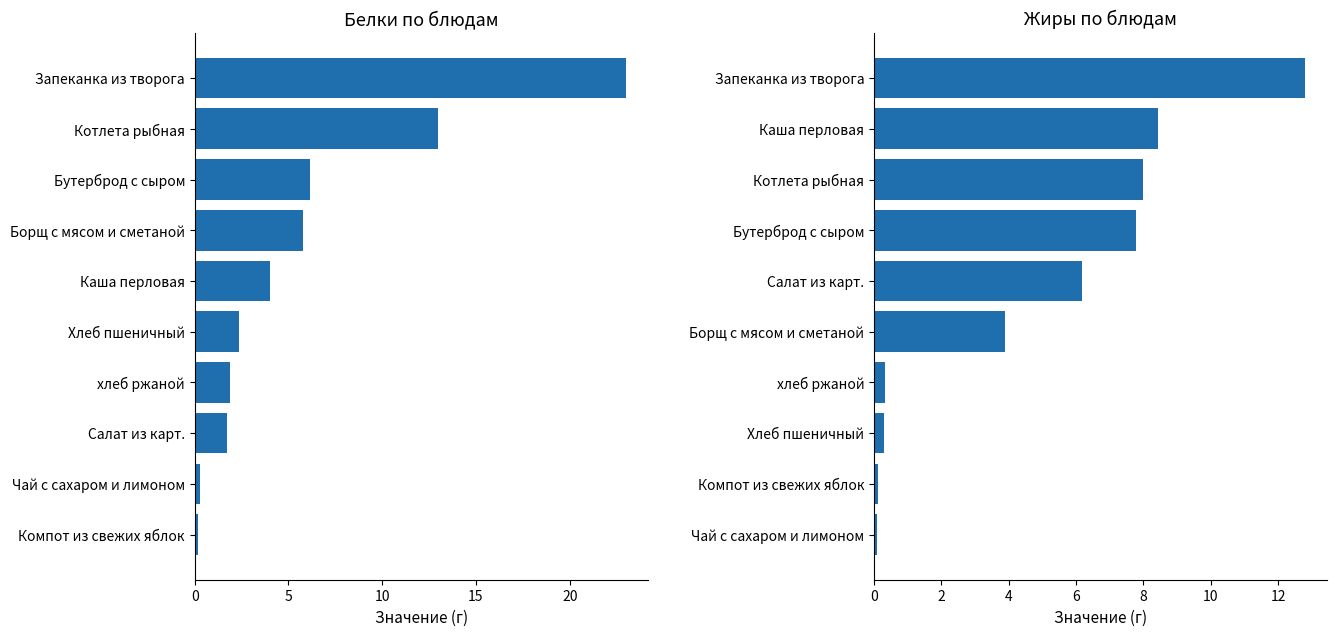

True or false: Белки has a value of 5.8 at Борщ с мясом и сметаной.

True